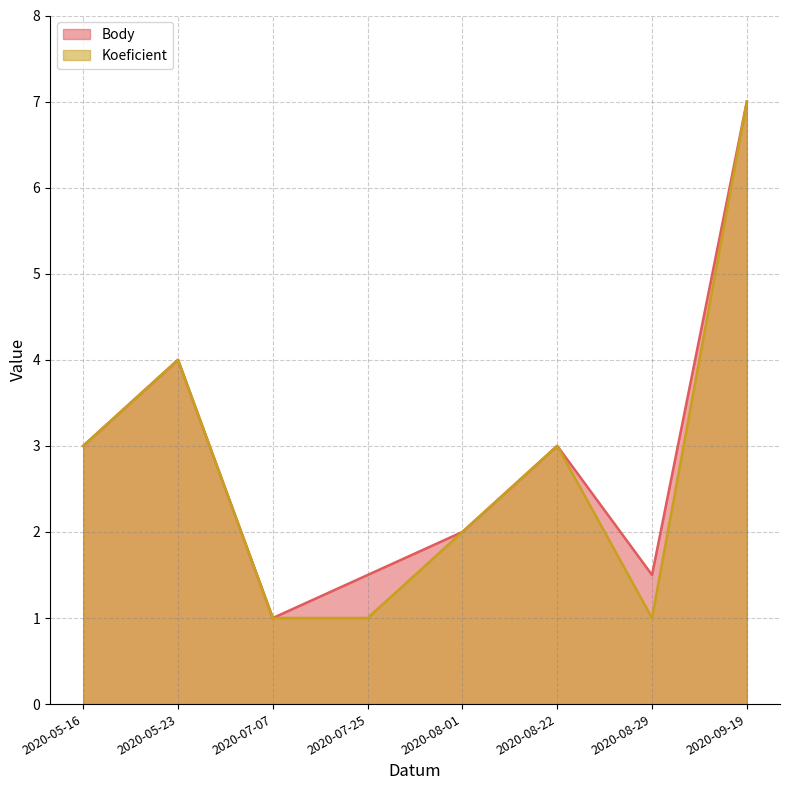

Between 2020-05-16 and 2020-08-29, which is larger?

2020-05-16